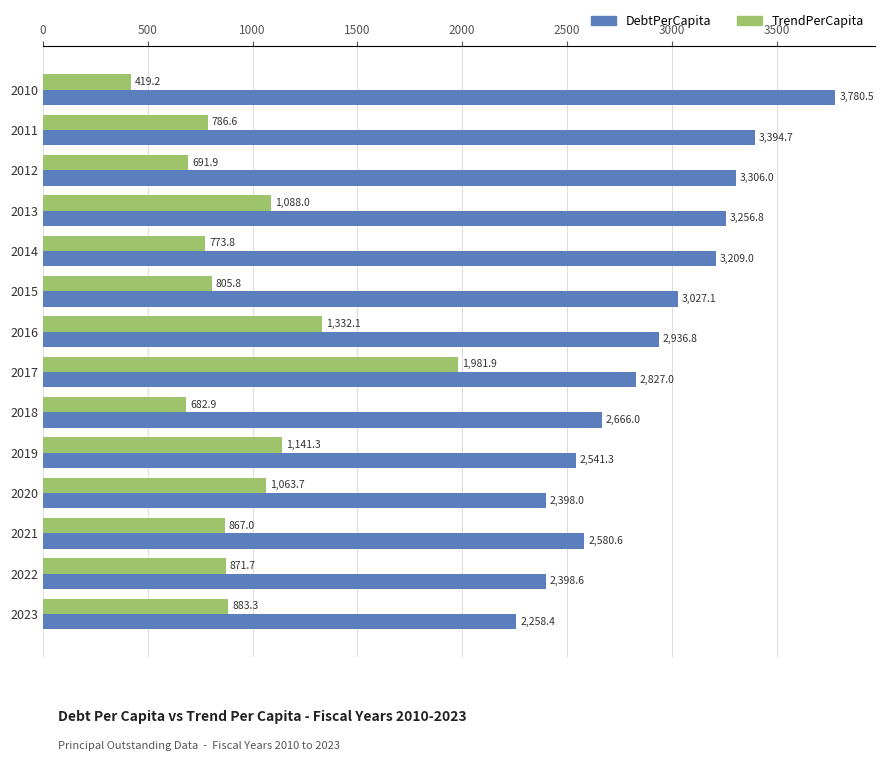

List the series in order of their peak value, lowest first.

TrendPerCapita, DebtPerCapita